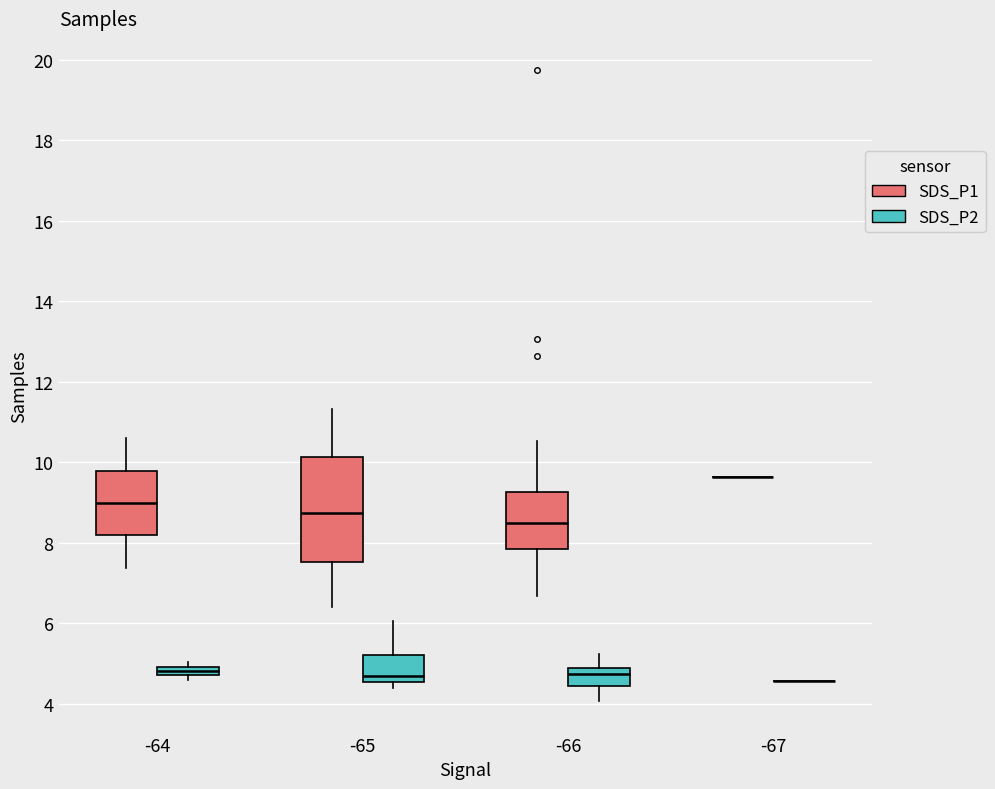

Comparing the boxes themselves (not the whiskers), which one is the tallest?

-65 (SDS_P1)